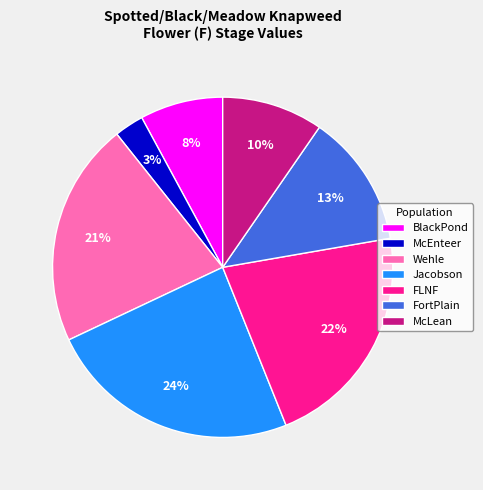

Does any single category account for the majority?

No